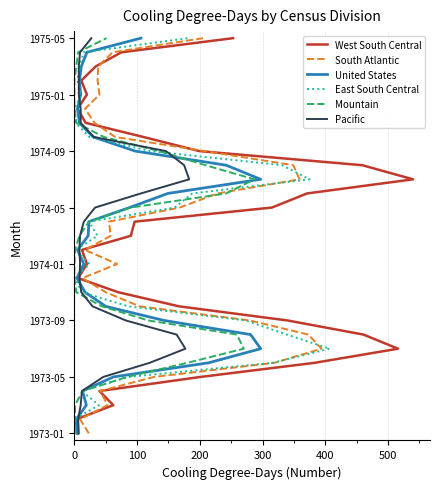

What are all the series names shown in the legend?

West South Central, South Atlantic, United States, East South Central, Mountain, Pacific